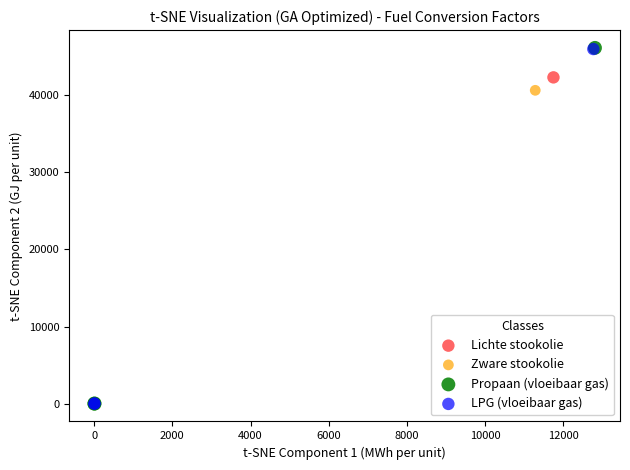

Which series has the largest Y range (max minus min)?

Propaan (vloeibaar gas)